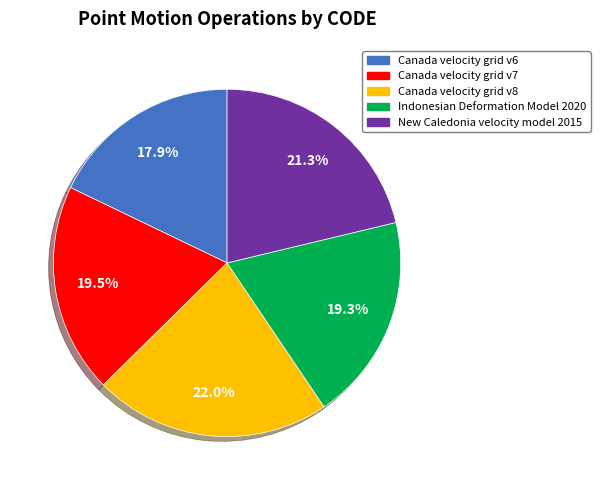

To the nearest percent, what is the difference between the Canada velocity grid v8 and New Caledonia velocity model 2015 slice percentages?

1%